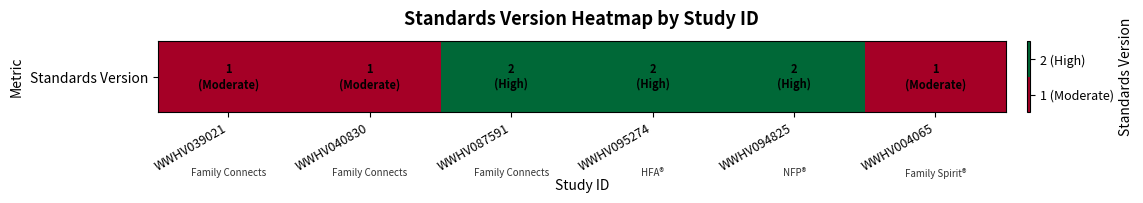

True or false: the data shows 1 at WWHV039021.

False